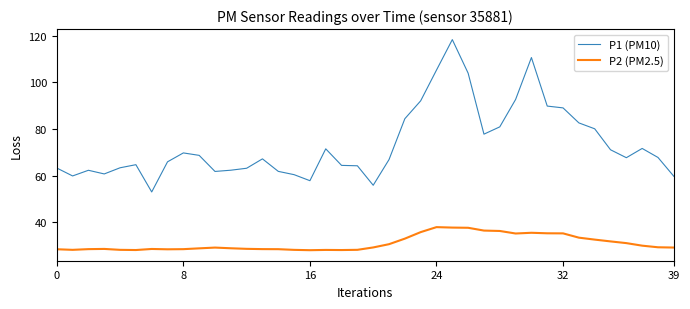

What is the difference between the maximum and minimum values in the P2 (PM2.5) series?

9.9